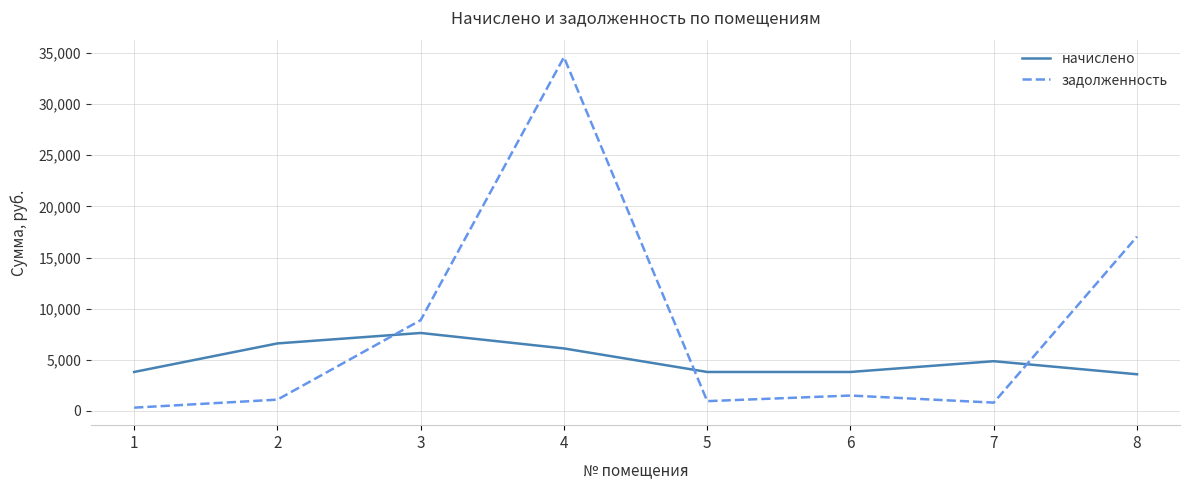

Is the value of начислено at 4 greater than the value of задолженность at 6?

Yes